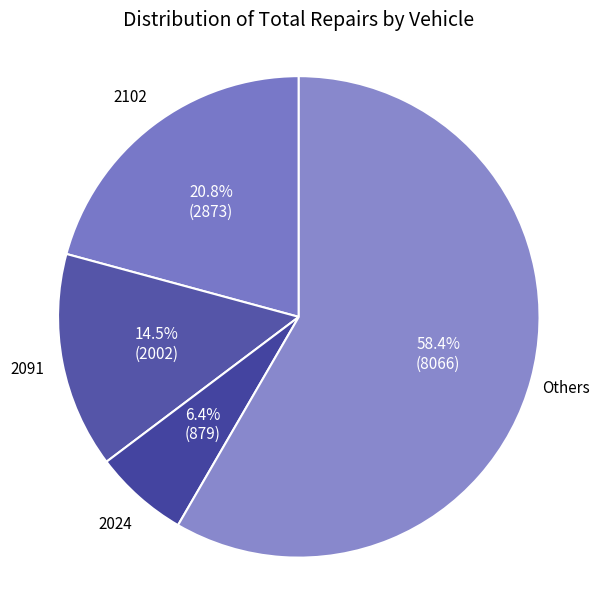

Combined, do Others and 2091 account for over 50%?

Yes